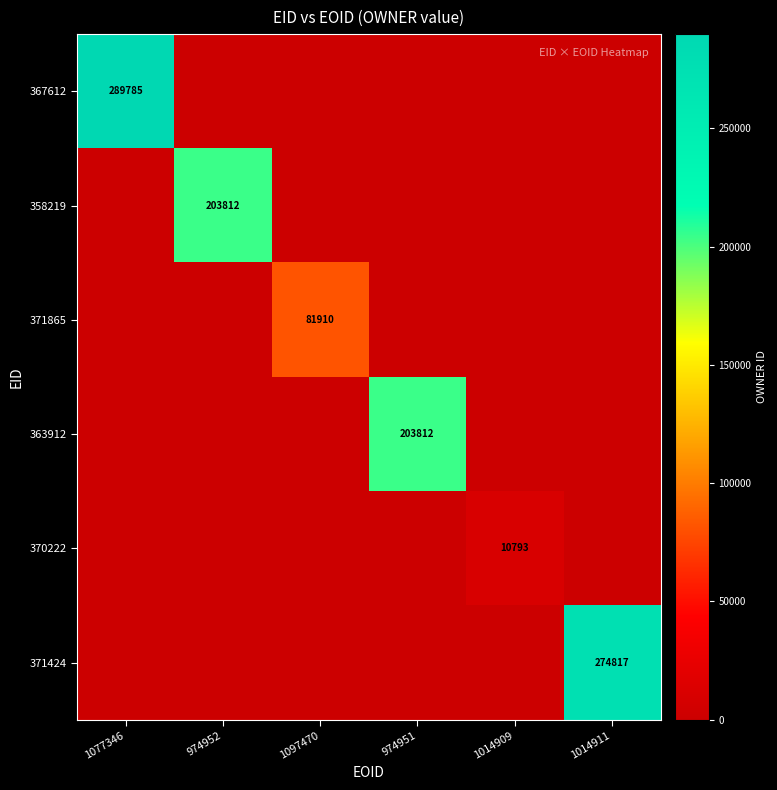

At how many categories does at least one series exceed 16794?

5